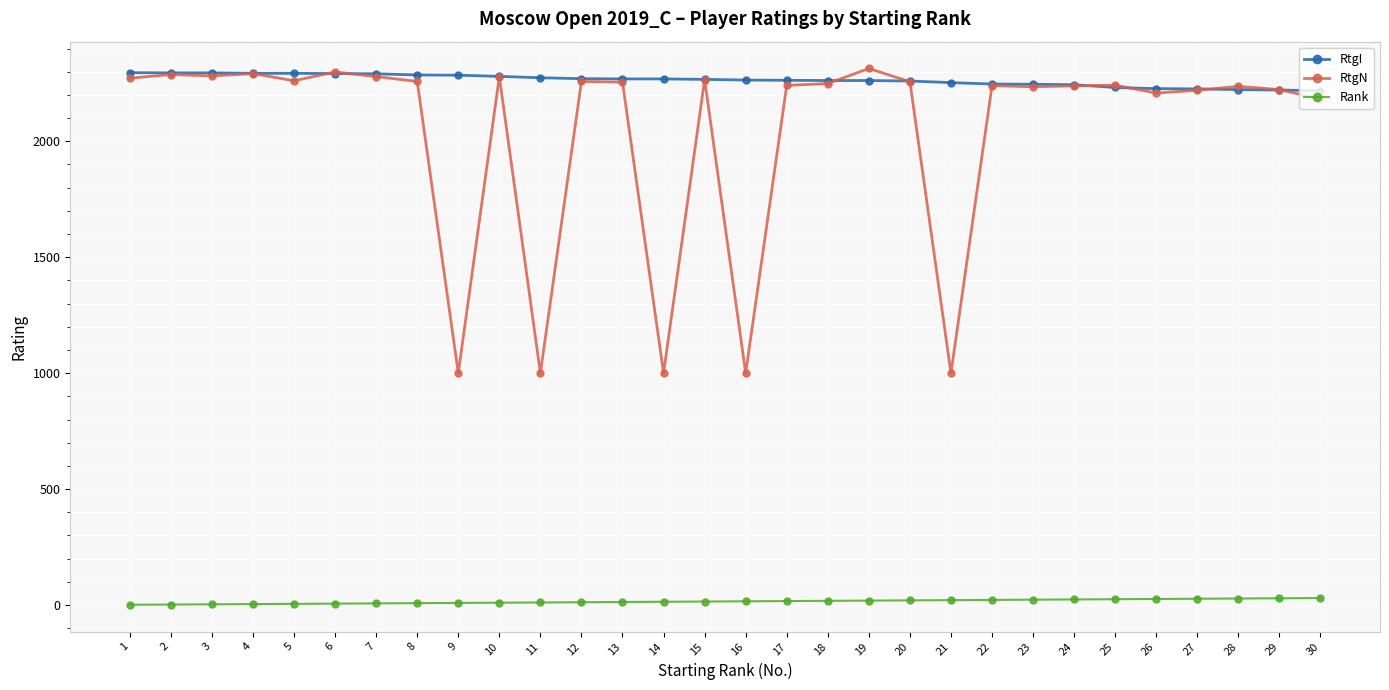

Is it true that RtgI equals 3090 at 30?

False